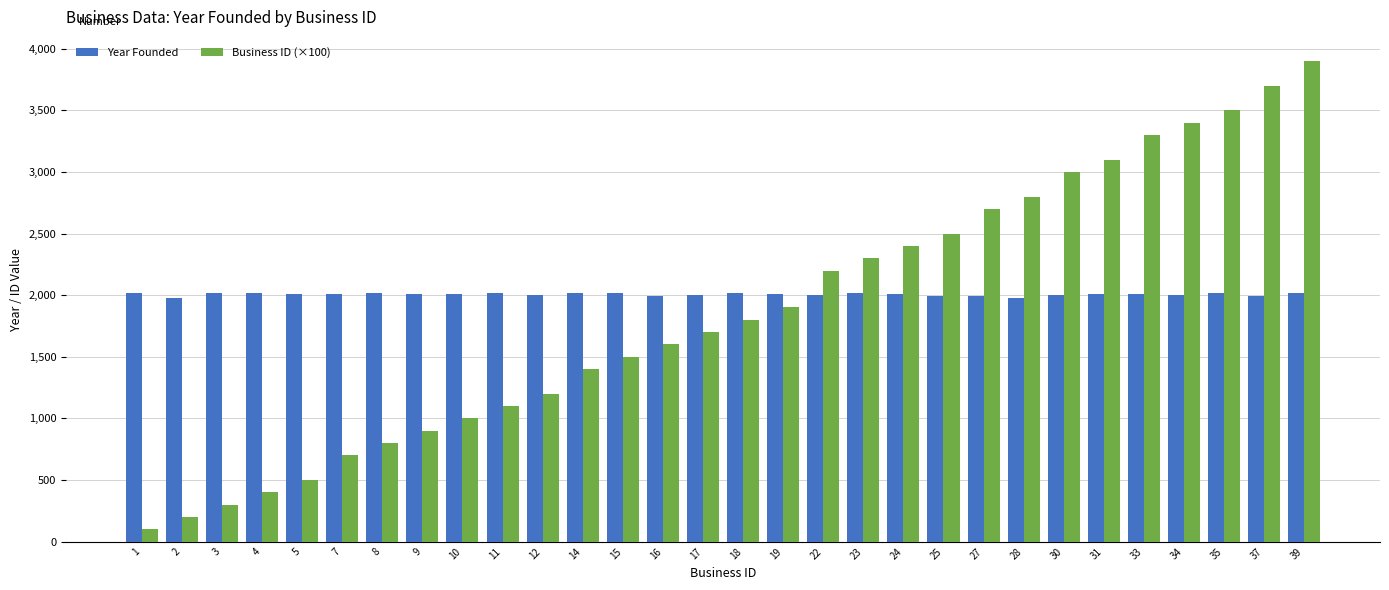

What is the sum of all Business ID (×100) values?

55900